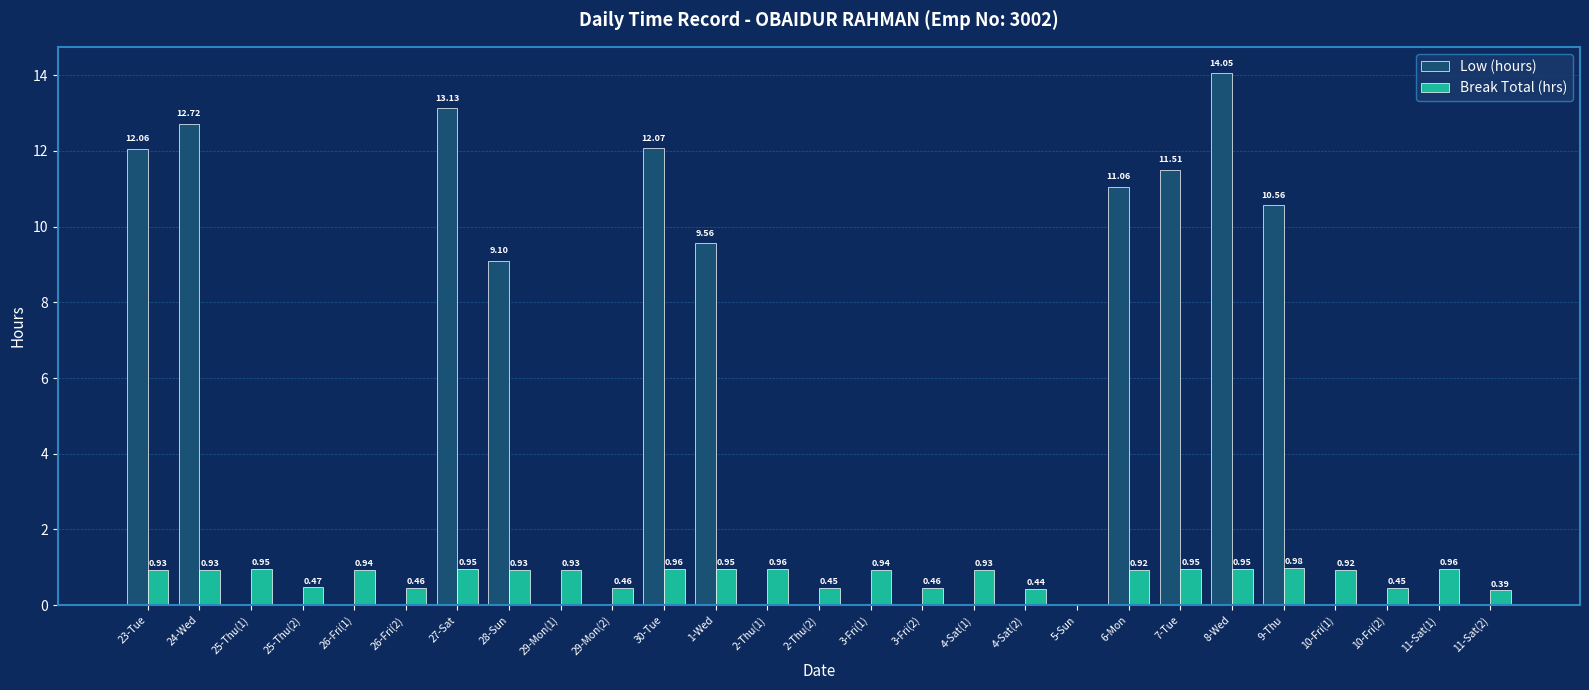

At which category is the sum across all series the highest?

8-Wed